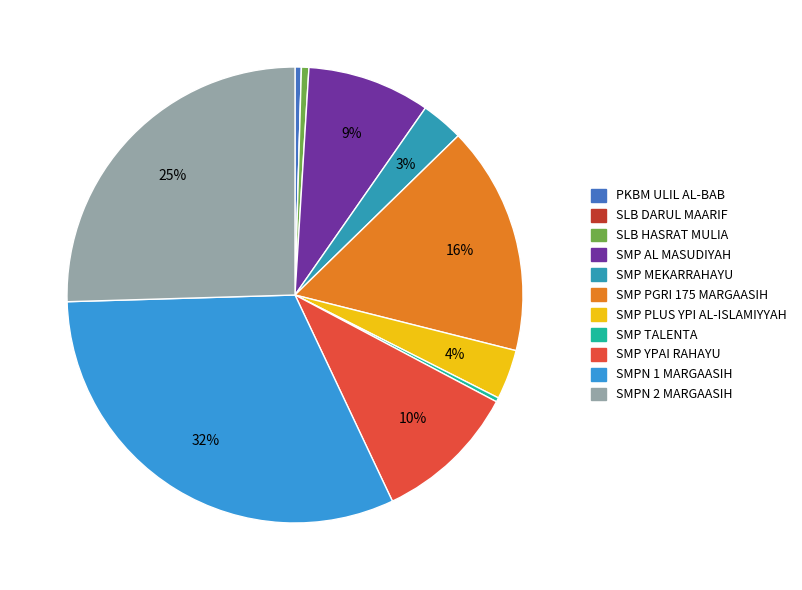

To the nearest percent, what is the average slice percentage?

9%